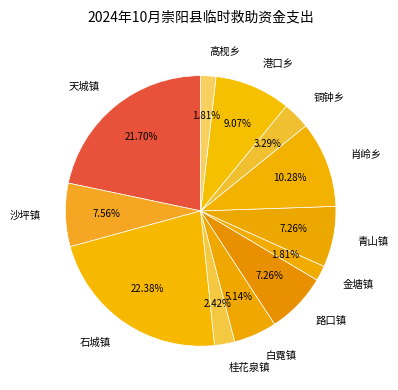

Which slice is the largest?

石城镇